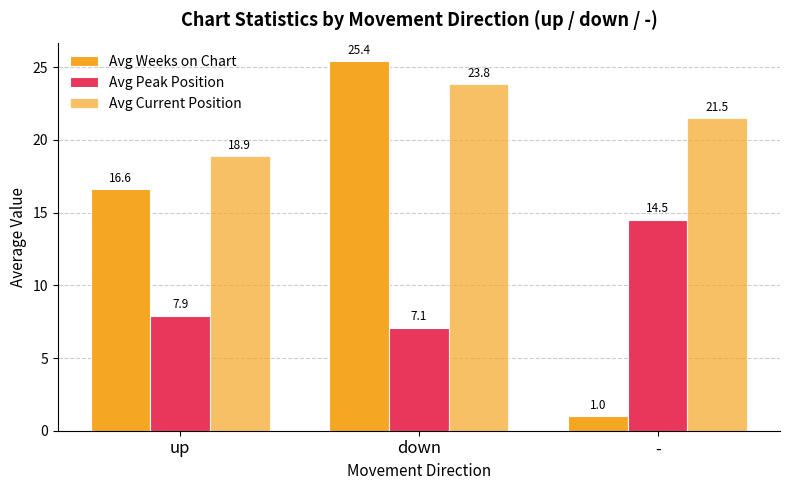

How many data points in Avg Current Position are above 21?

2